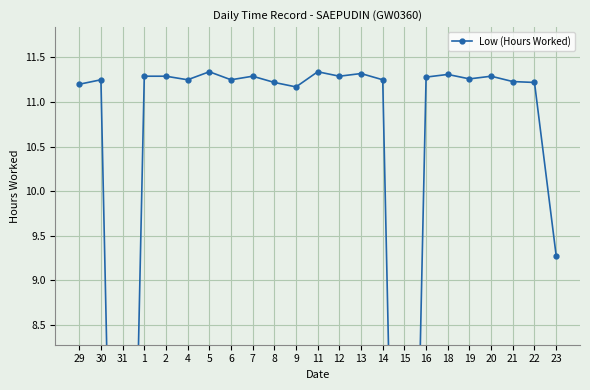

What is the difference between the second highest and second lowest values?

11.3